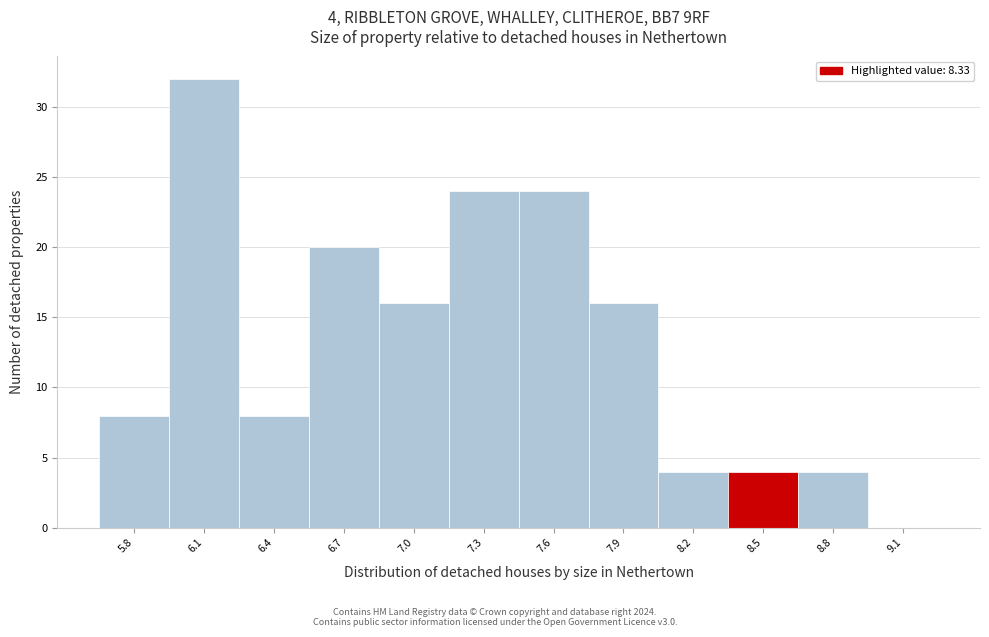

Which range on the x-axis has the tallest bar?

5.92 to 6.22